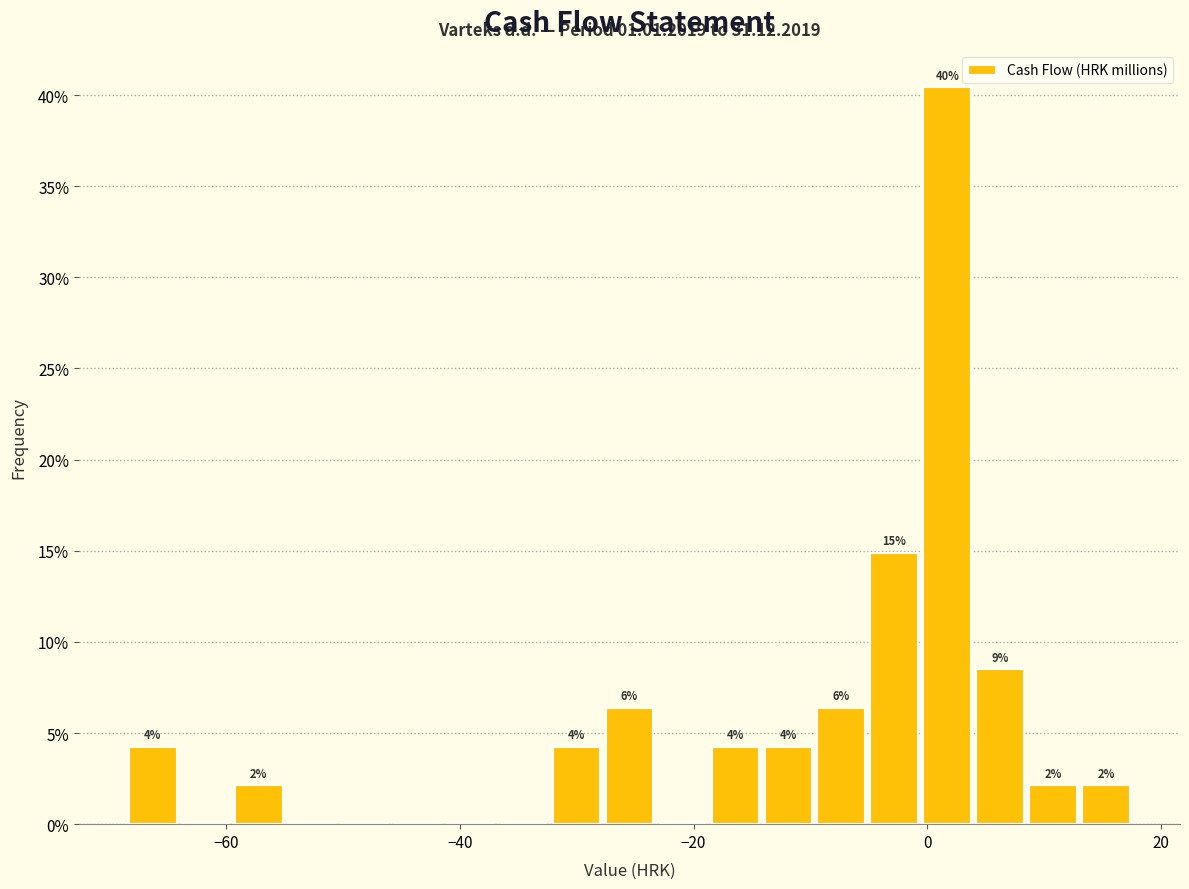

Read against the x-axis, roughly where is the centre of the tallest bar?

2